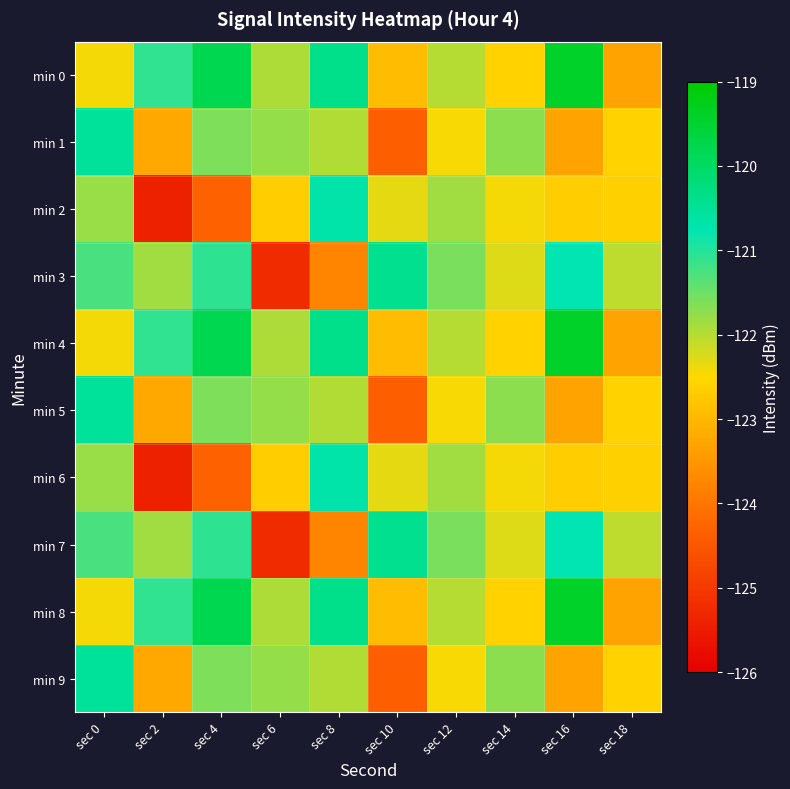

Which series has the largest total across all categories?

min 0